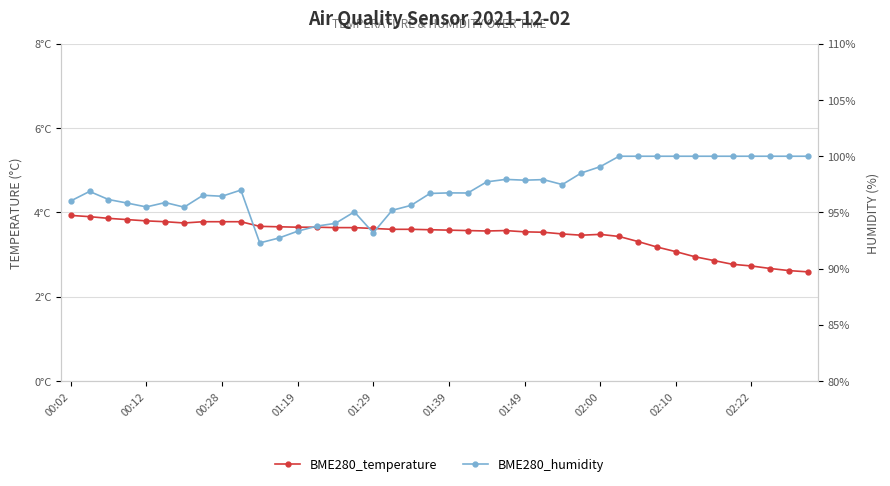

What is the difference between the maximum and minimum values in the BME280_humidity series?

7.7